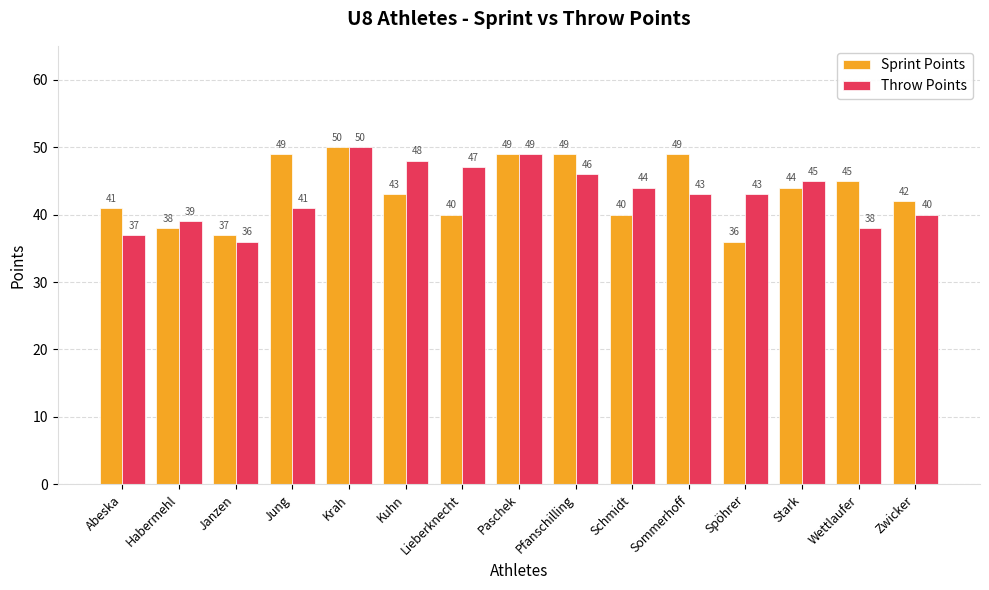

Reading right to left, what are all the values shown in this chart?

Sprint Points: Zwicker=42	Wettlaufer=45	Stark=44	Spöhrer=36	Sommerhoff=49	Schmidt=40	Pfanschilling=49	Paschek=49	Lieberknecht=40	Kuhn=43	Krah=50	Jung=49	Janzen=37	Habermehl=38	Abeska=41
Throw Points: Zwicker=40	Wettlaufer=38	Stark=45	Spöhrer=43	Sommerhoff=43	Schmidt=44	Pfanschilling=46	Paschek=49	Lieberknecht=47	Kuhn=48	Krah=50	Jung=41	Janzen=36	Habermehl=39	Abeska=37